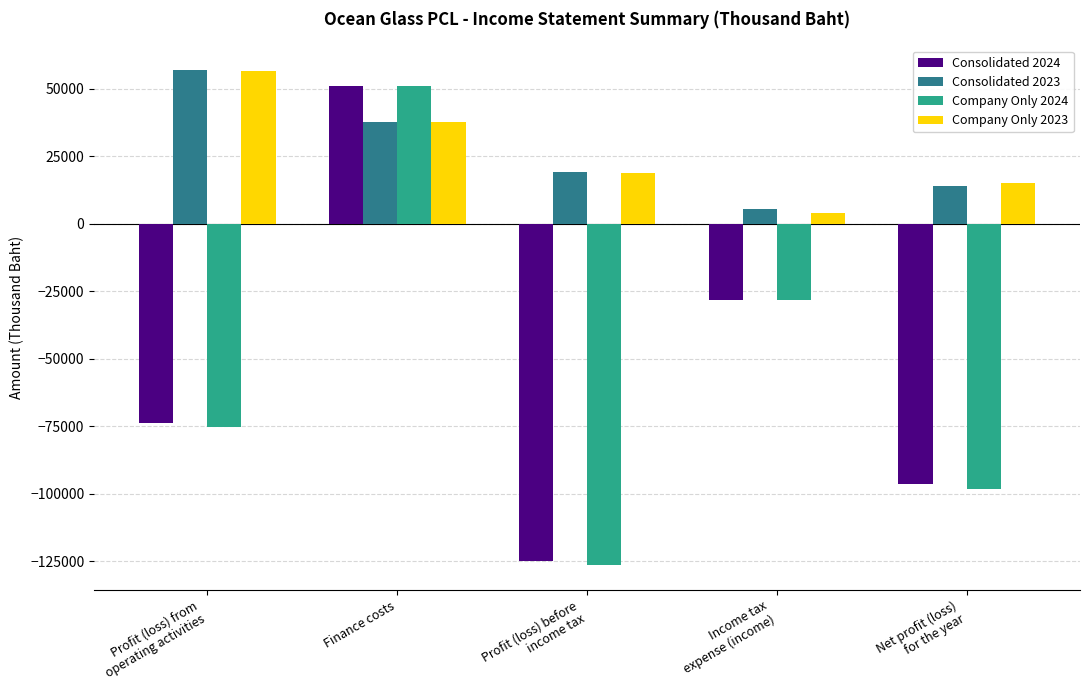

What is the sum of all Consolidated 2024 values?

-271929